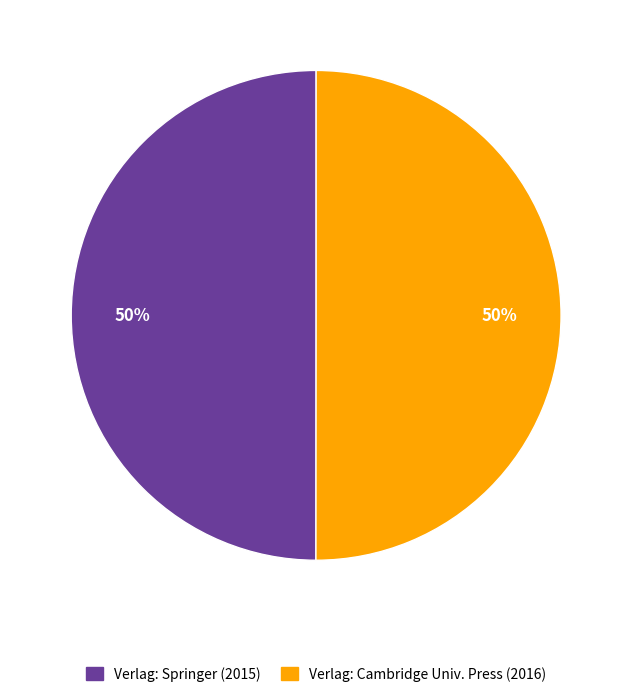

To the nearest percent, what percentage of the pie is Verlag: Springer (2015)?

50%